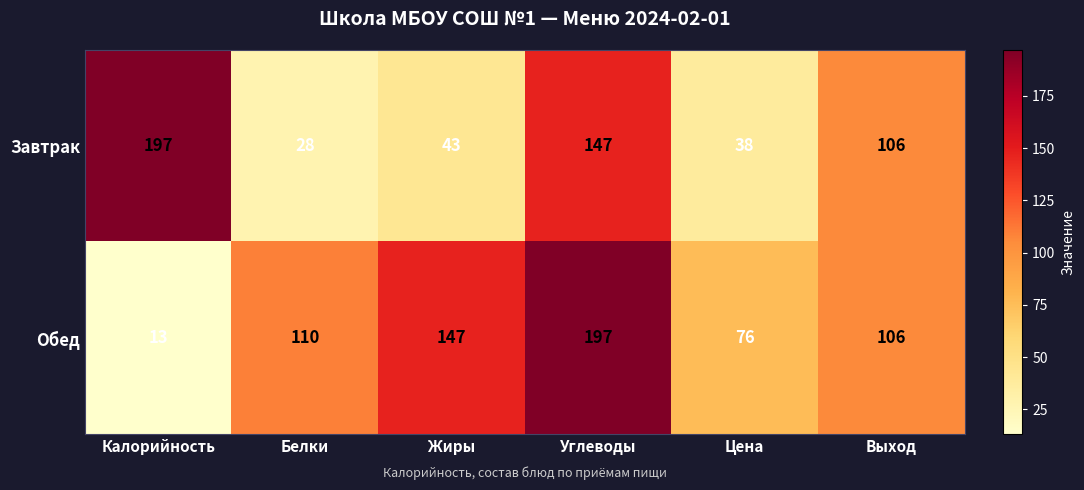

What is the smallest value displayed?

13